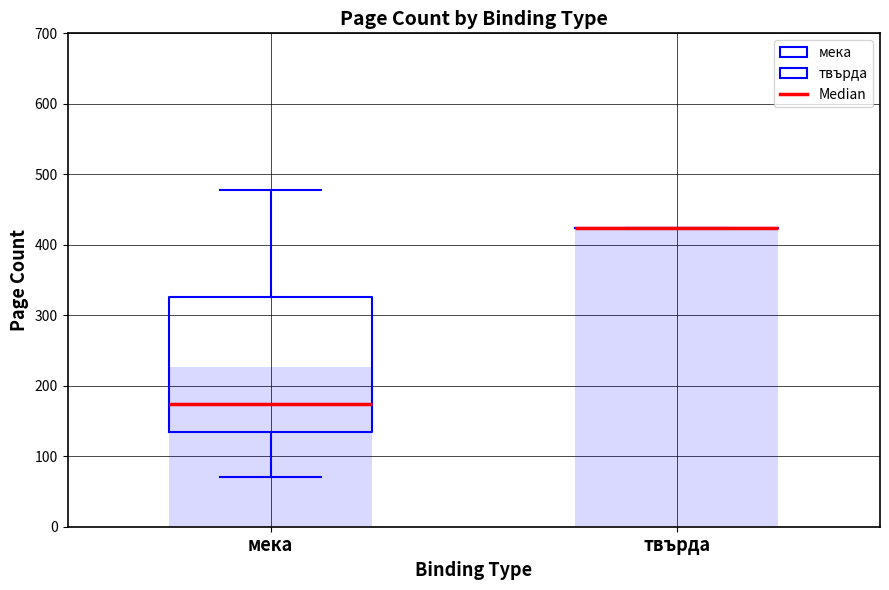

The chart shows a value of 226.9 at мека. True or false?

True